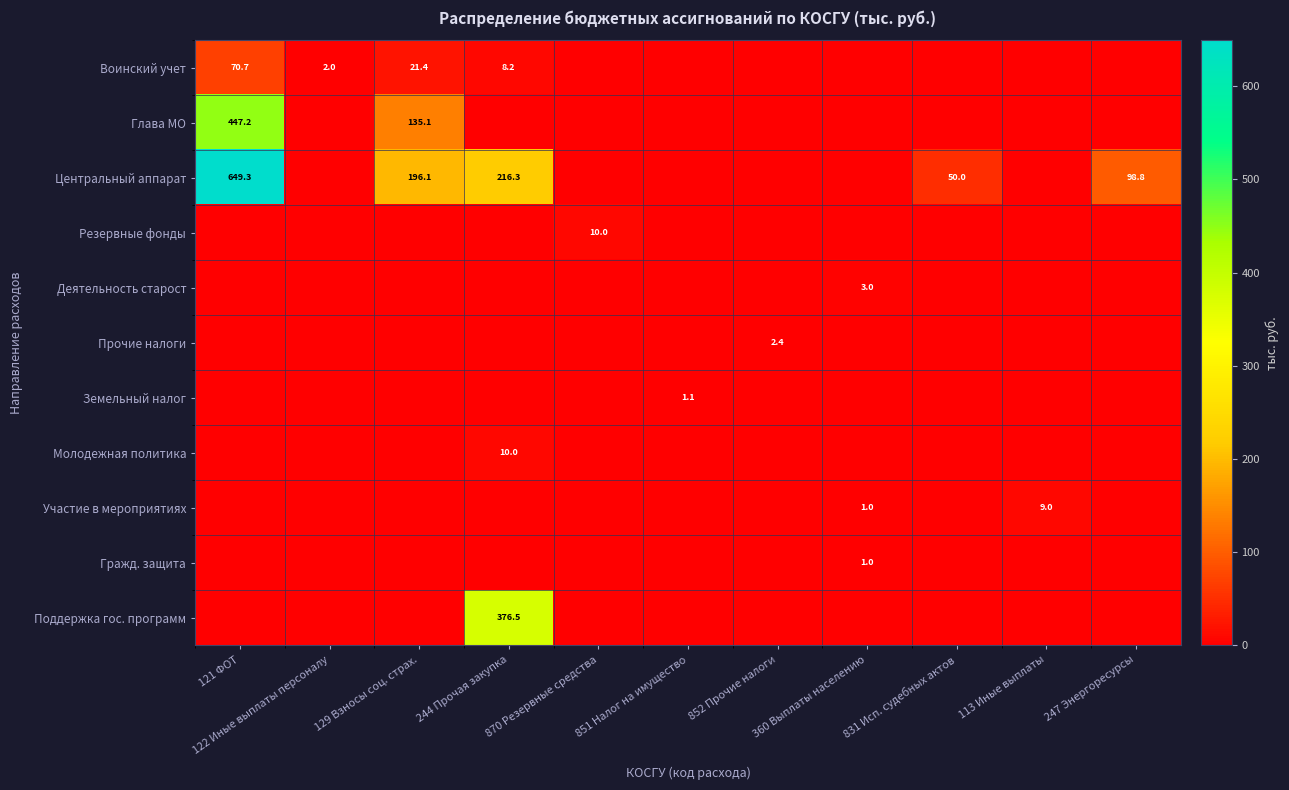

Count the number of data series in this chart.

11